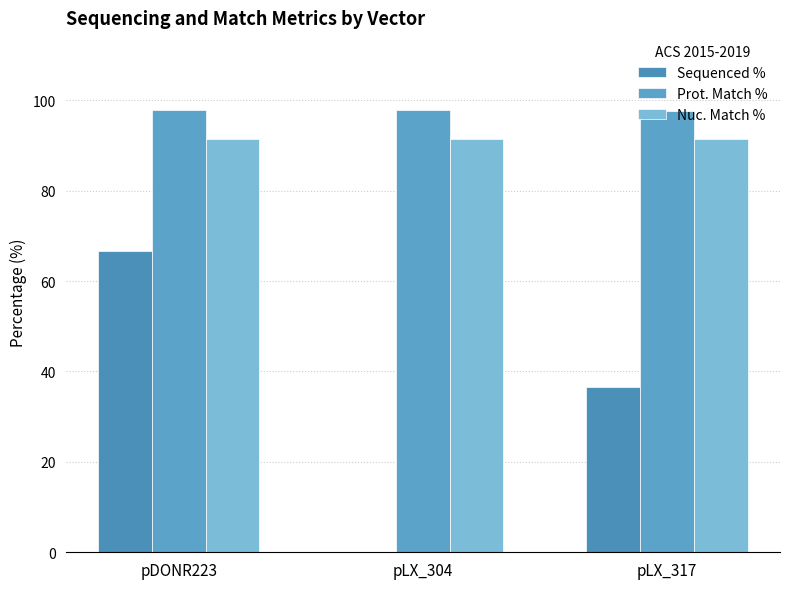

What is the sum of the Sequenced % values at pLX_304 and pDONR223?

66.7